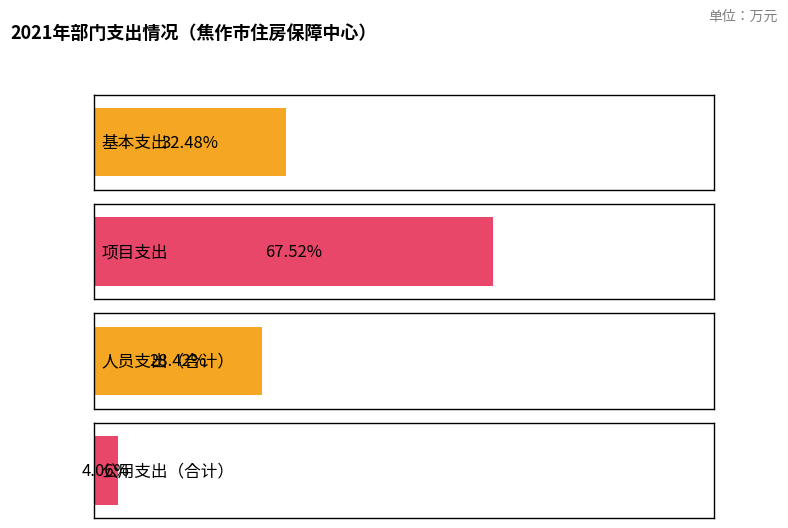

The value of 项目支出 at 合计 is 1630.6. True or false?

True